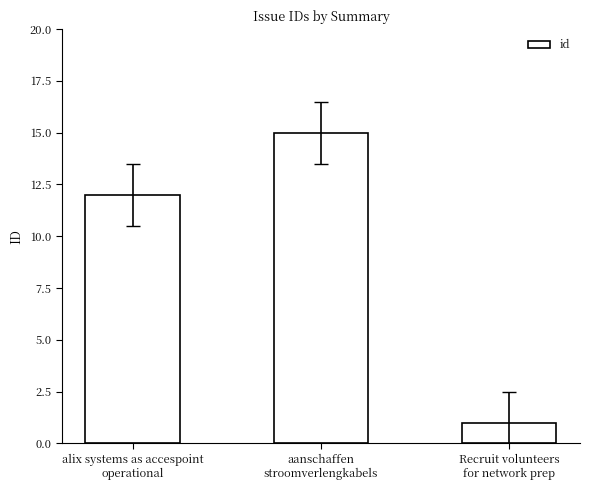

What is the difference between the maximum and second lowest values?

3